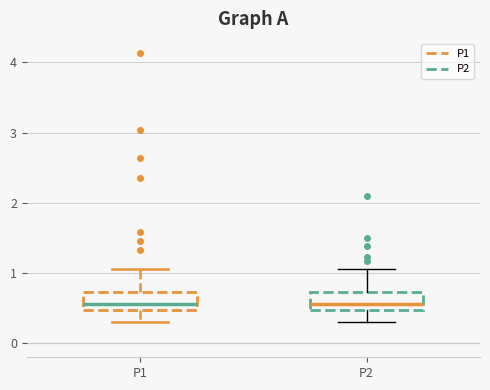

Reading left to right, transcribe this box plot: for each box, give where its median line is, the range the box spans, and where its two whiskers end, as read against the y-axis. The values are not printed on the chart, so give them approximately, as read against the axis.

P1: median 0.6, box 0.5 to 0.7, whiskers 0.3 to 1.1
P2: median 0.6, box 0.5 to 0.7, whiskers 0.3 to 1.1